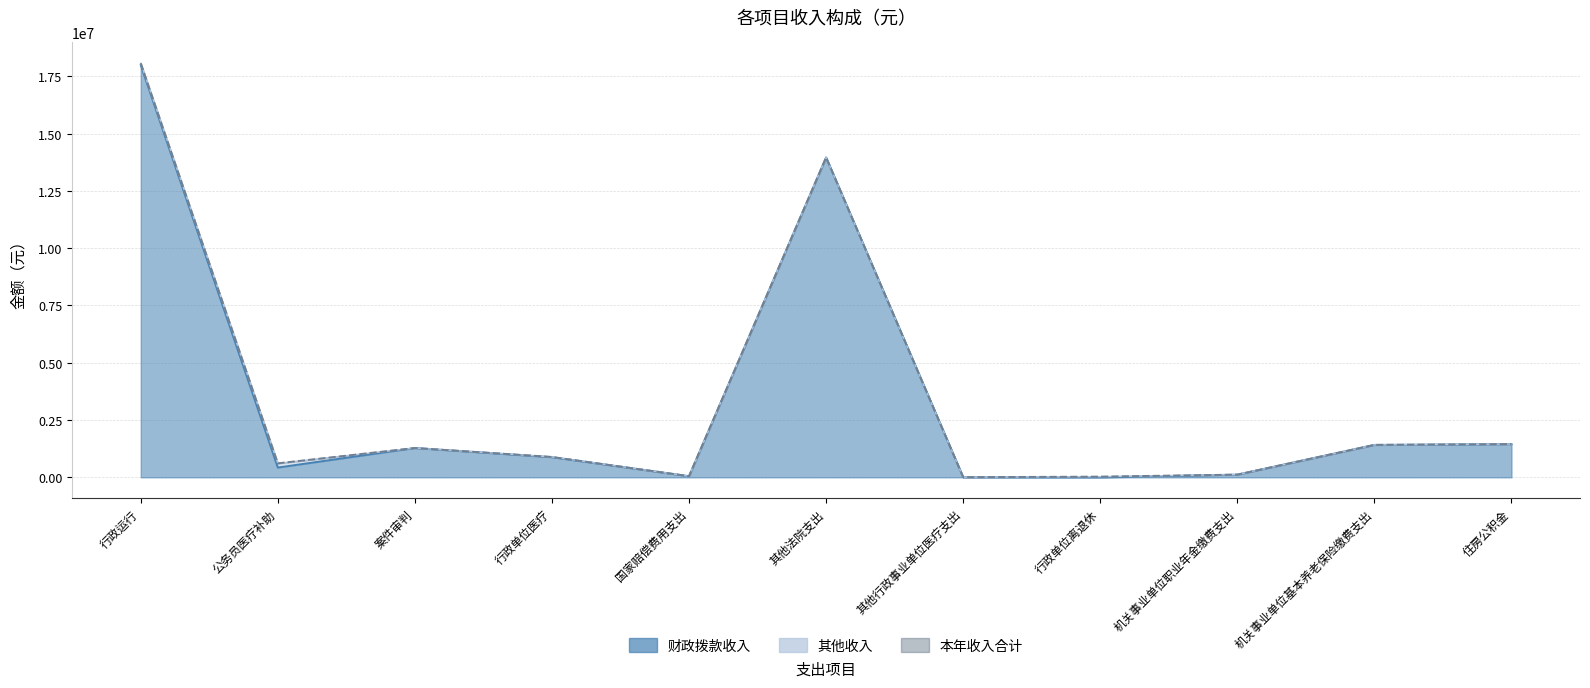

Where is 本年收入合计 nearest to the value 9041061?

其他法院支出